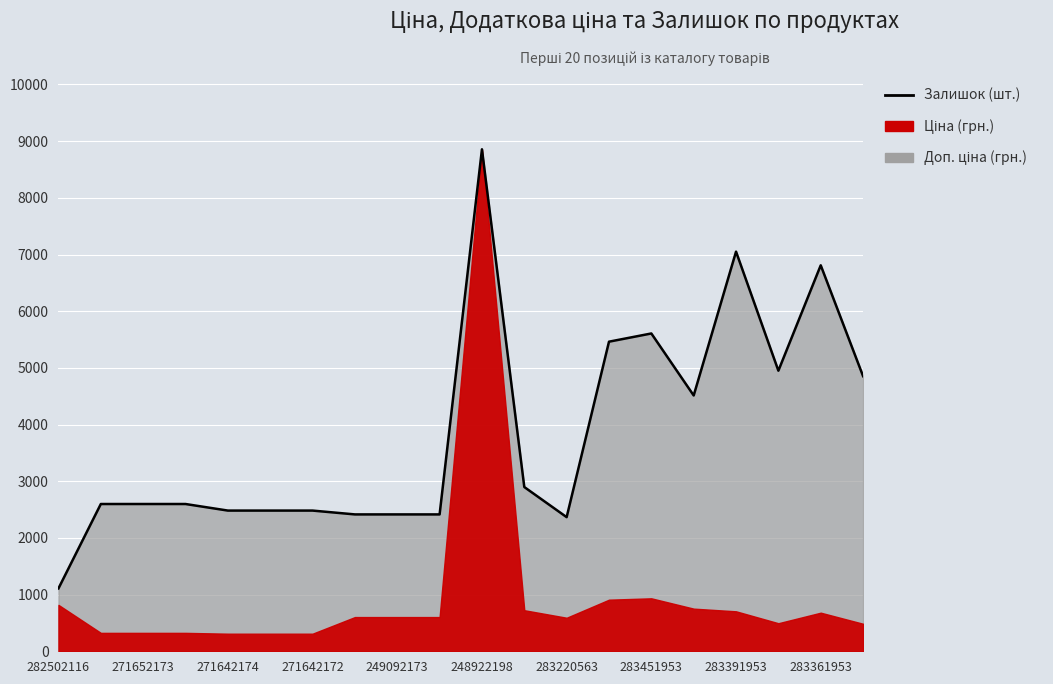

Where is the data nearest to the value 4982?

17